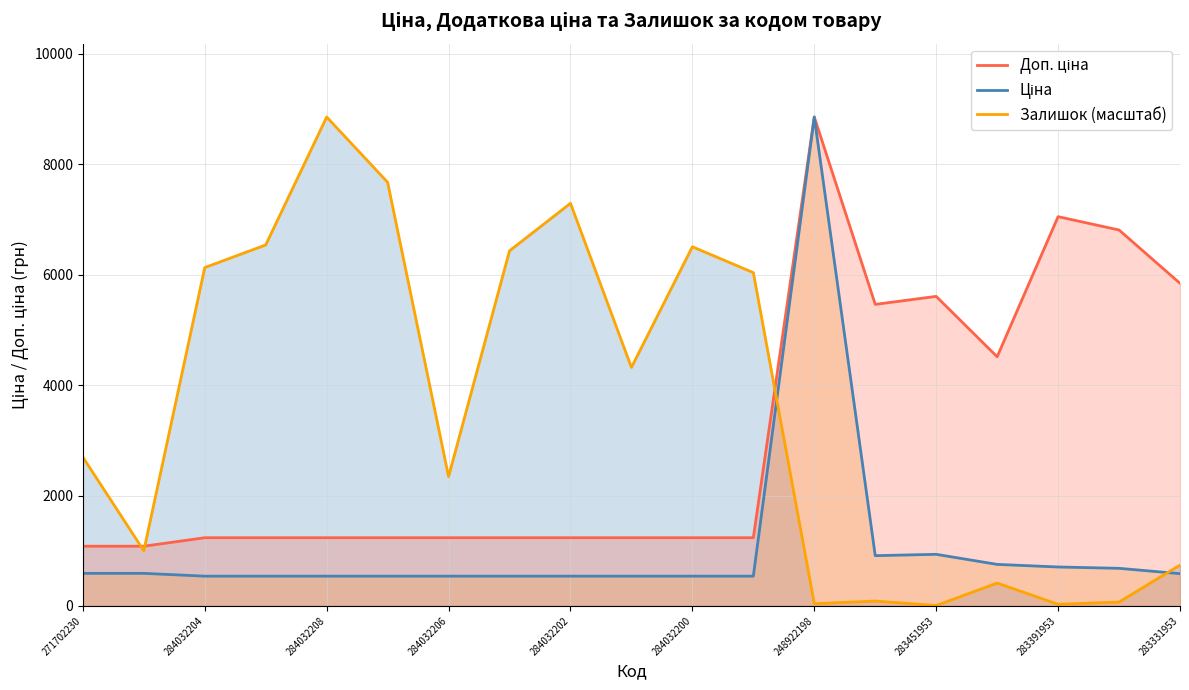

At which category does Ціна reach its first local valley?

13